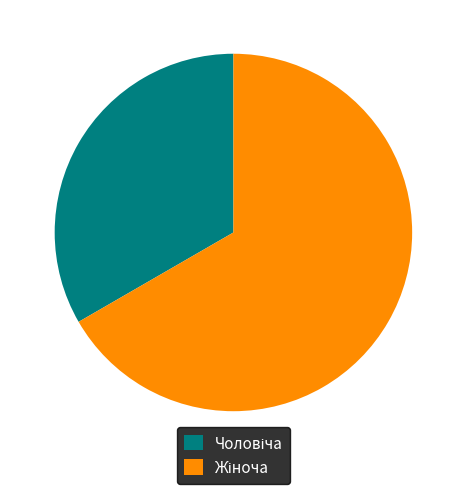

Is there a majority slice in this chart?

Yes